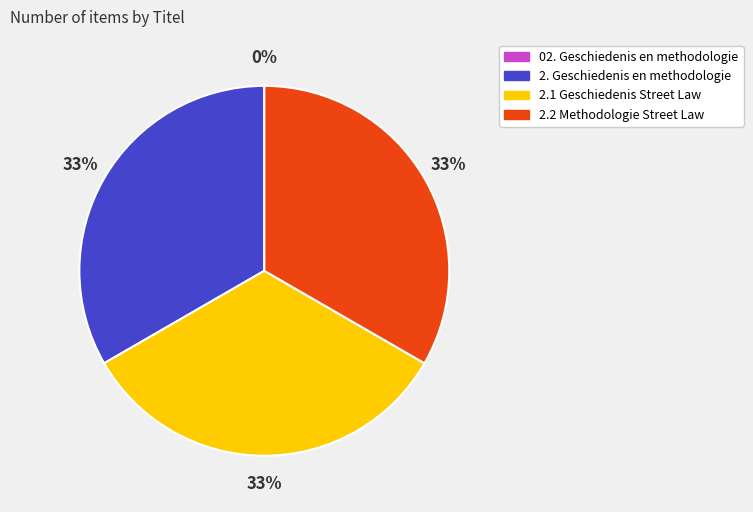

To the nearest percent, what is the difference between the largest and smallest slice percentages?

33%